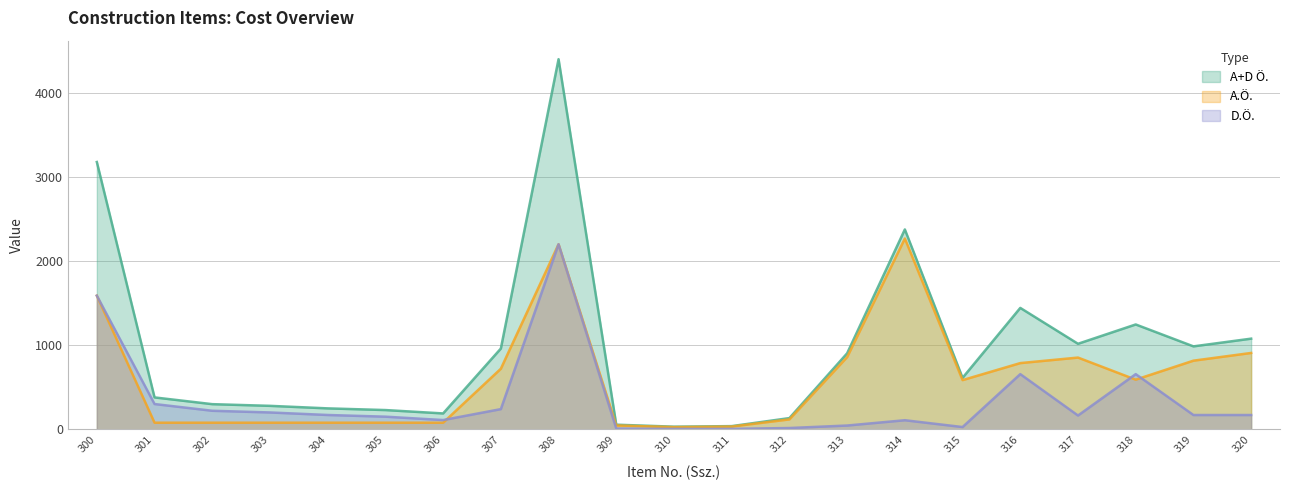

Which series has the largest range (max minus min)?

A+D Ö.